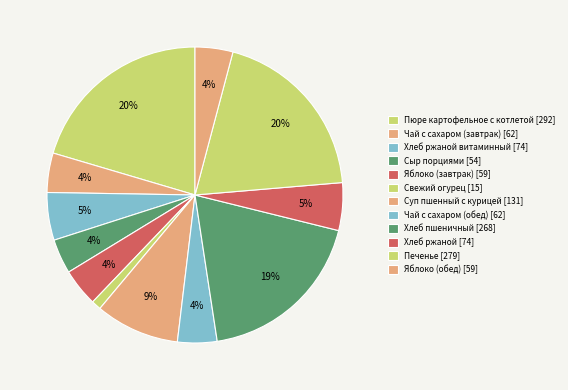

How many slices are in this pie chart?

12